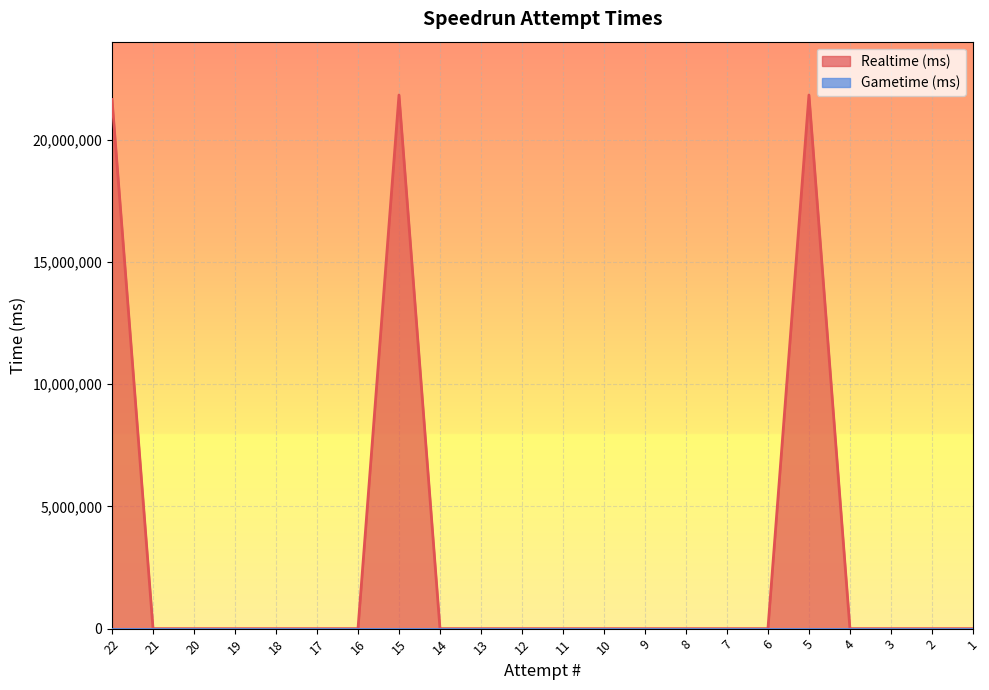

How many values exceed 0?

3